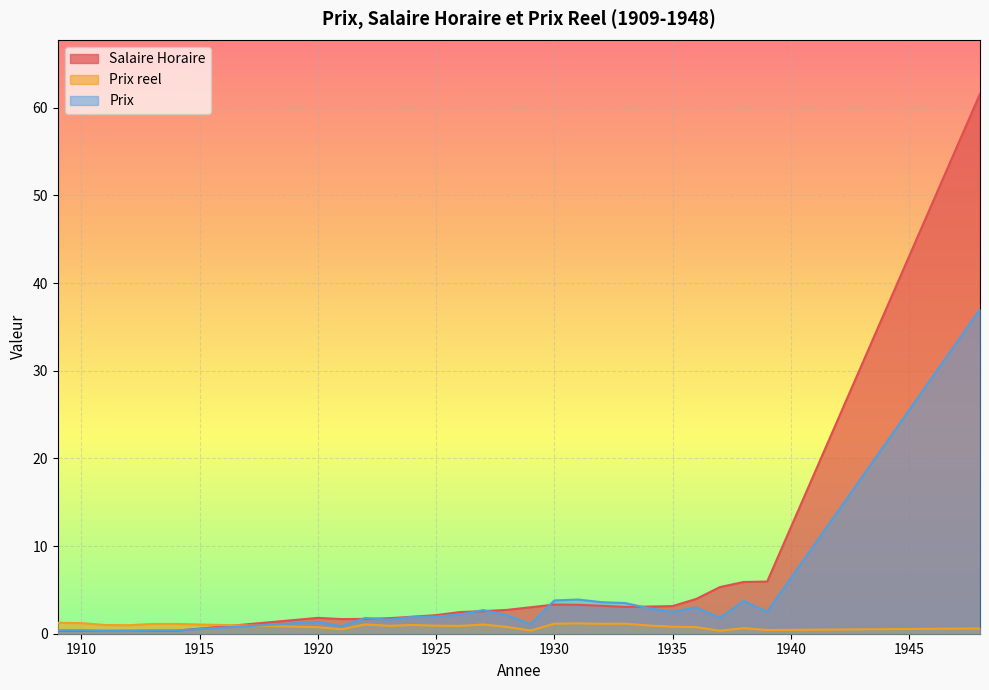

What is the spread (max minus min) of values at 1931?

2.7